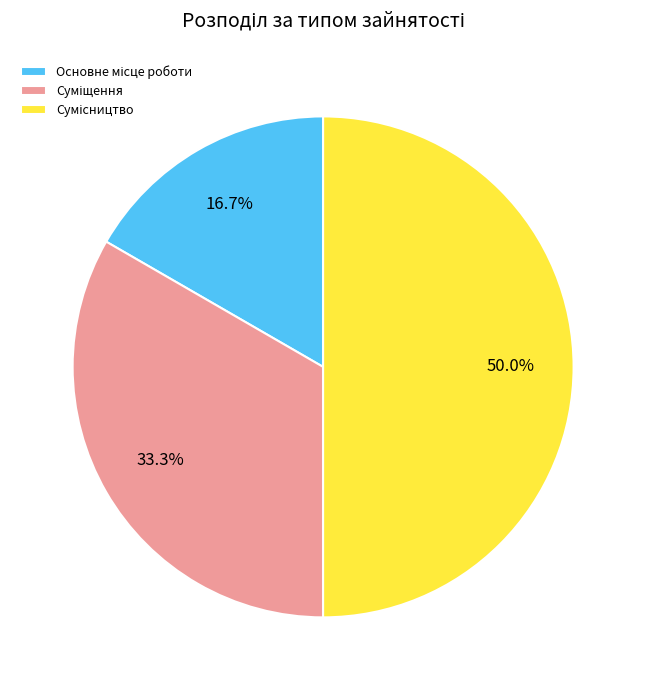

What is the total percentage of Суміщення and Сумісництво?

83.3%